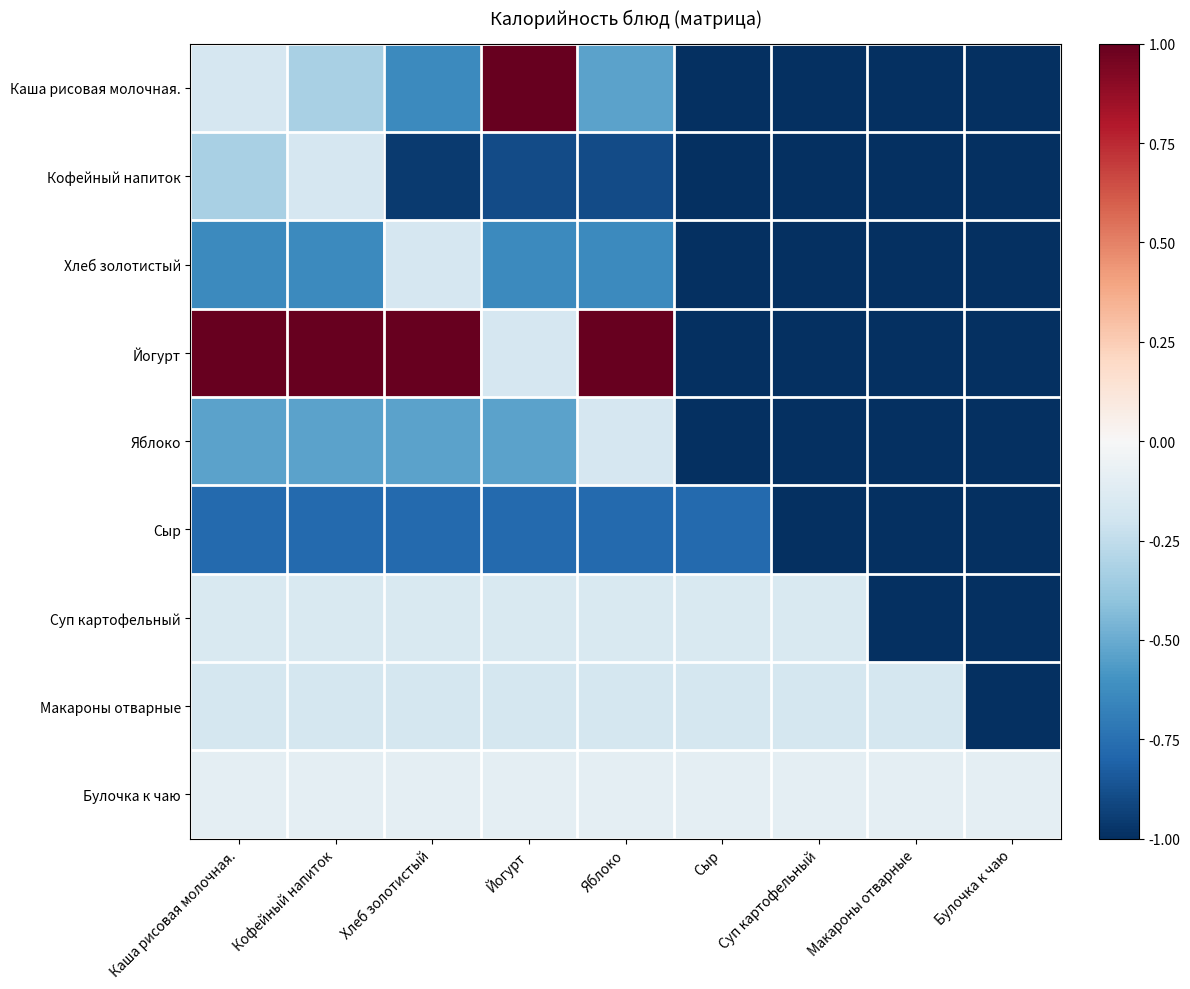

Which series has the largest range (max minus min)?

Каша рисовая молочная.